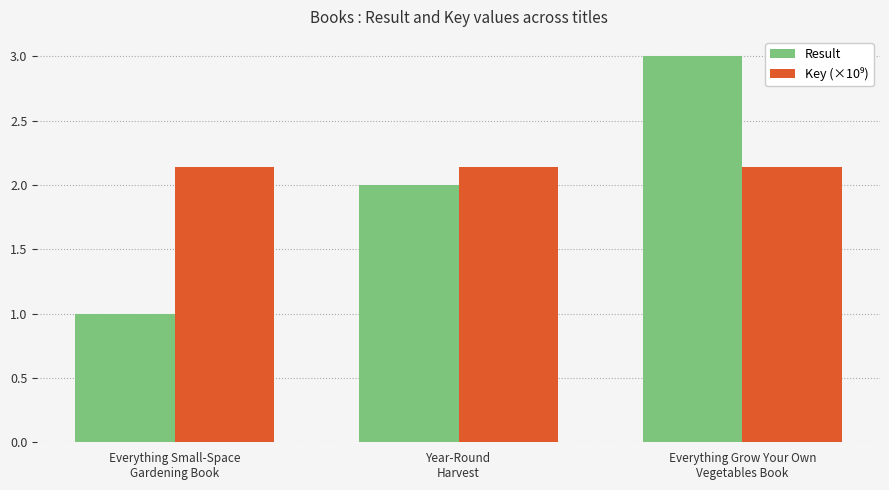

Which label corresponds to the smallest value in the chart?

Everything Small-Space
Gardening Book